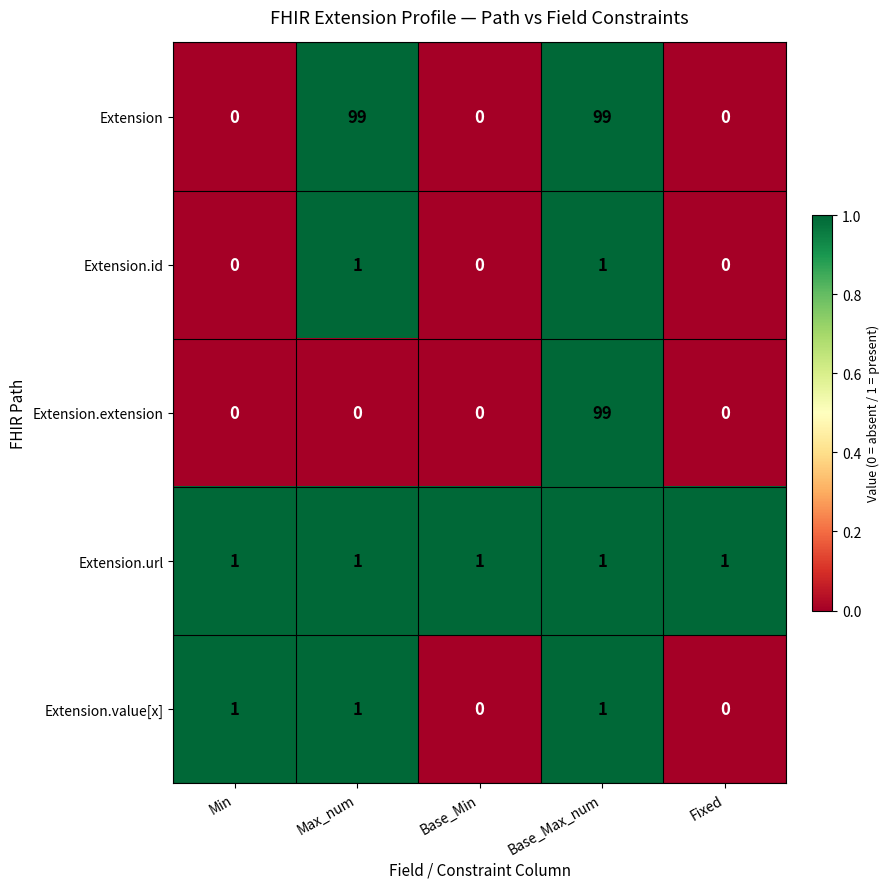

Which series changed the most between Min and Base_Min?

Extension.value[x]